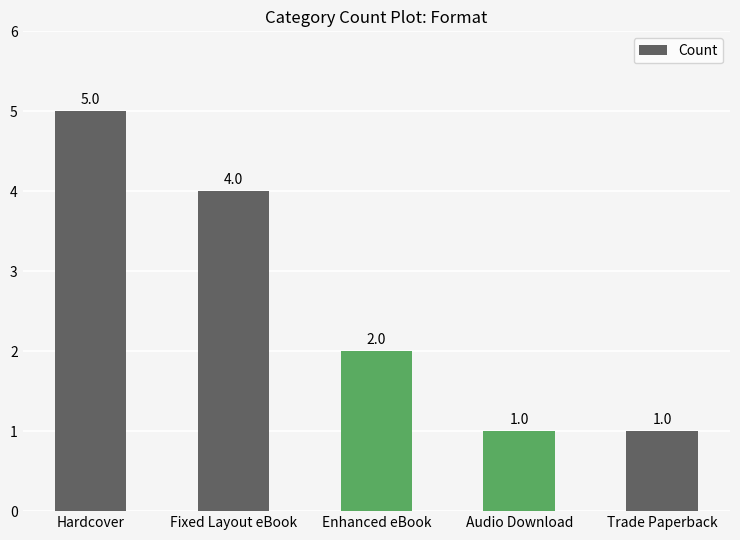

Which label corresponds to the largest value in the chart?

Hardcover